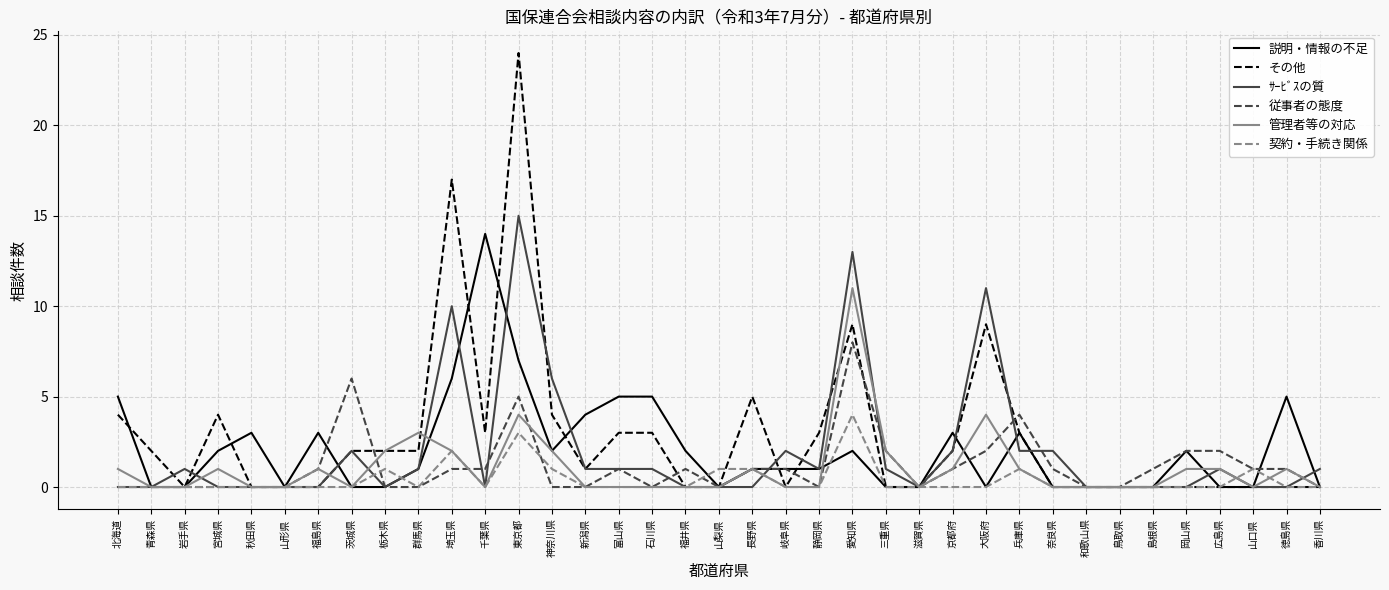

Reading right to left, list all the values displayed in this chart.

説明・情報の不足: 0	5	0	0	2	0	0	0	0	3	0	3	0	0	2	1	1	1	0	2	5	5	4	2	7	14	6	1	0	0	3	0	3	2	0	0	5
その他: 0	0	0	0	0	0	0	0	0	3	9	2	0	0	9	3	0	5	0	0	3	3	1	4	24	3	17	2	2	2	0	0	0	4	0	2	4
ｻｰﾋﾞｽの質: 1	0	0	1	0	0	0	0	2	2	11	2	0	1	13	1	2	0	0	0	1	1	1	6	15	0	10	1	0	2	0	0	0	0	1	0	0
従事者の態度: 0	1	1	2	2	1	0	0	1	4	2	1	0	2	8	0	1	1	0	1	0	1	0	0	5	1	1	0	0	6	1	0	0	0	0	0	0
管理者等の対応: 0	1	0	1	1	0	0	0	0	1	4	1	0	2	11	0	0	1	0	0	0	0	0	2	4	0	2	3	2	0	1	0	0	1	0	0	1
契約・手続き関係: 0	0	1	0	0	0	0	0	0	1	0	0	0	0	4	0	0	1	1	0	0	0	0	1	3	0	2	0	1	0	0	0	0	0	0	0	0